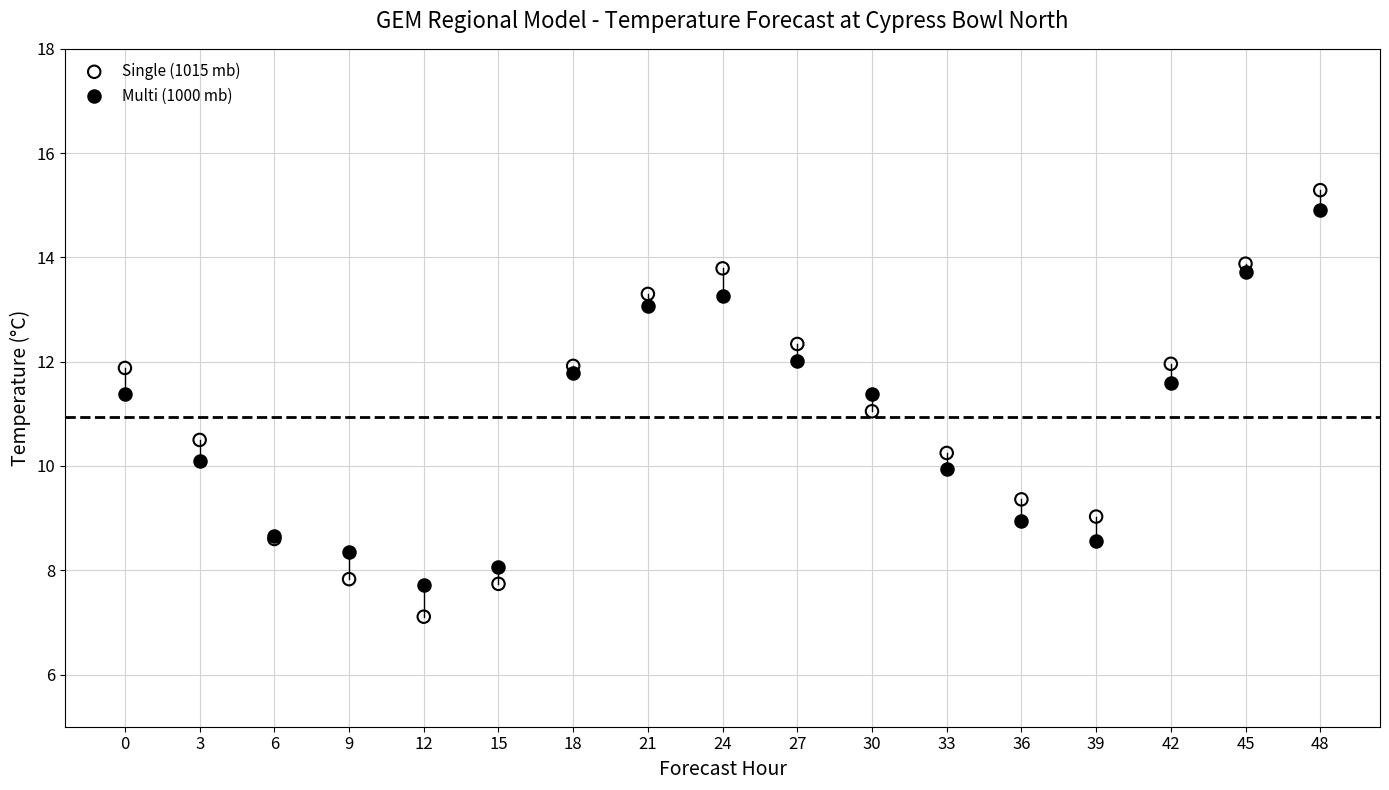

Which series reaches the minimum Y coordinate?

Single (1015 mb)